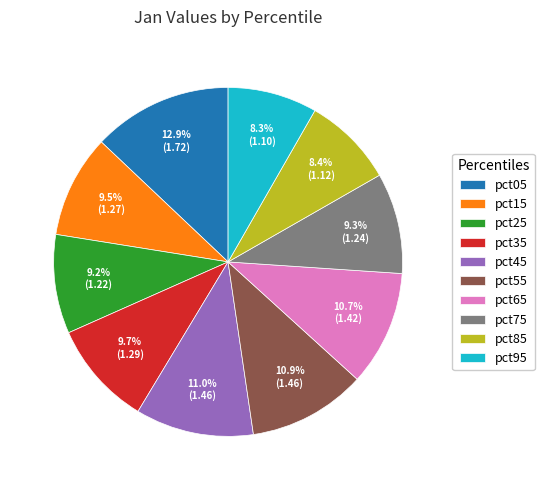

To the nearest percent, what is the average slice percentage?

10%